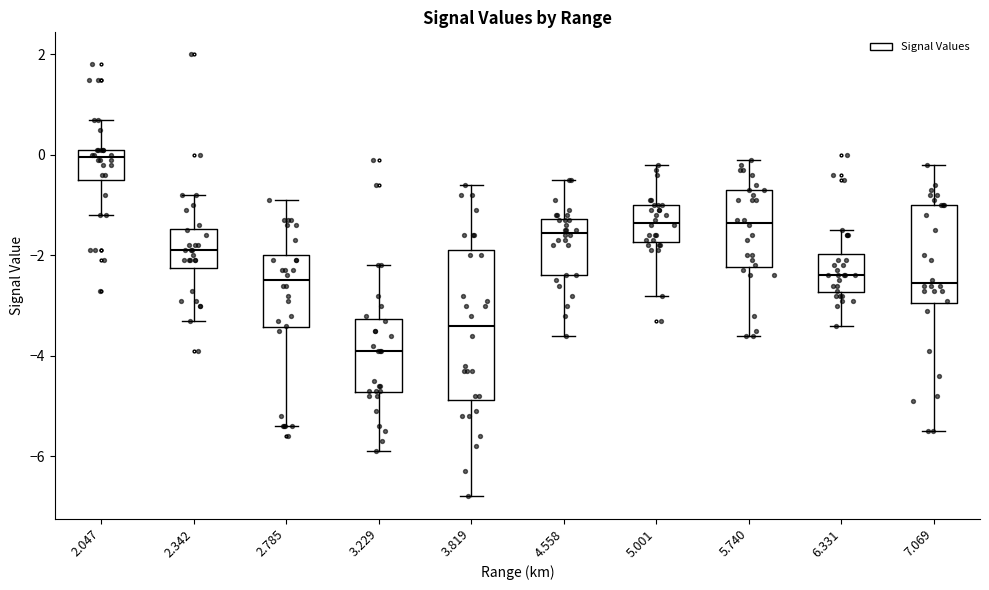

Reading left to right, transcribe this box plot: for each box, give where its median line is, the range the box spans, and where its two whiskers end, as read against the y-axis. The values are not printed on the chart, so give them approximately, as read against the axis.

2.047: median 0.0, box -0.4 to 0.2, whiskers -1.2 to 0.8
2.342: median -1.8, box -2.2 to -1.4, whiskers -3.2 to -0.8
2.785: median -2.4, box -3.4 to -2.0, whiskers -5.4 to -0.8
3.229: median -3.8, box -4.8 to -3.2, whiskers -5.8 to -2.2
3.819: median -3.4, box -4.8 to -1.8, whiskers -6.8 to -0.6
4.558: median -1.6, box -2.4 to -1.2, whiskers -3.6 to -0.4
5.001: median -1.4, box -1.8 to -1.0, whiskers -2.8 to -0.2
5.740: median -1.4, box -2.2 to -0.6, whiskers -3.6 to 0.0
6.331: median -2.4, box -2.8 to -2.0, whiskers -3.4 to -1.4
7.069: median -2.6, box -3.0 to -1.0, whiskers -5.4 to -0.2